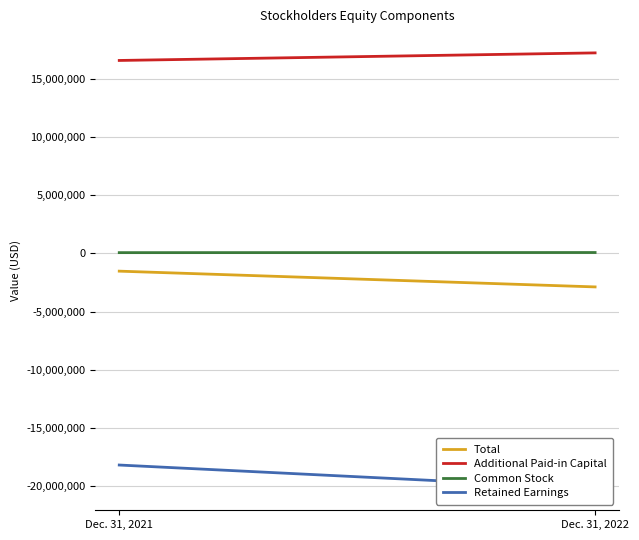

Between Dec. 31, 2021 and Dec. 31, 2022, which series saw the biggest shift?

Retained Earnings